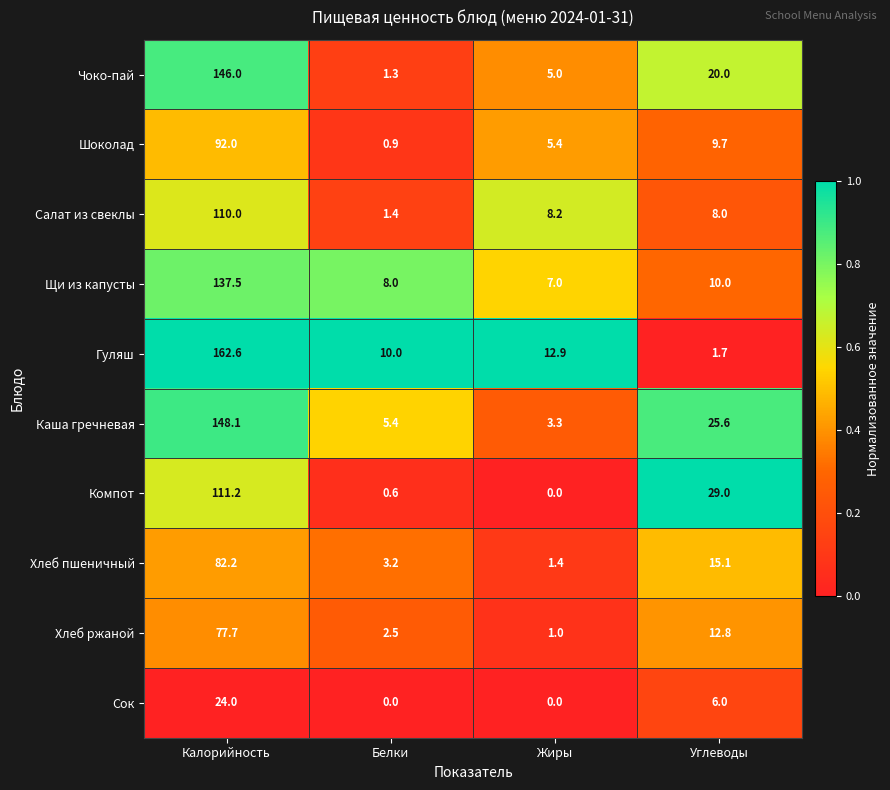

Count the Сок values in the range 0 to 24.

4